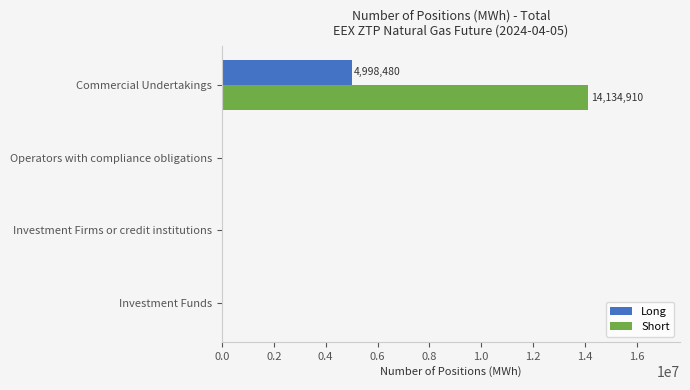

What is the sum of all Short values?

14134910